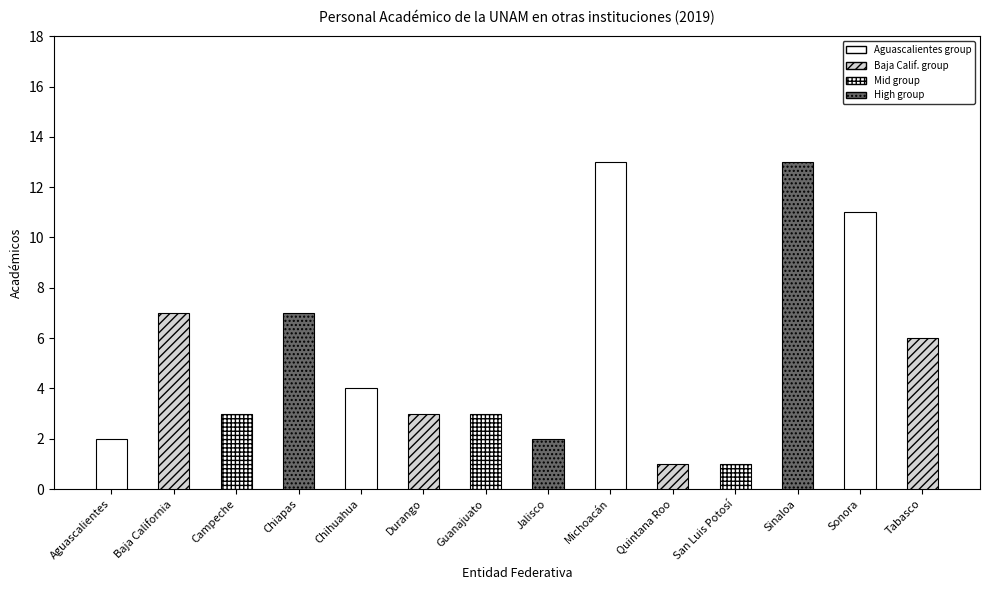

Reading left to right, list all the values displayed in this chart.

Aguascalientes=2	Baja California=7	Campeche=3	Chiapas=7	Chihuahua=4	Durango=3	Guanajuato=3	Jalisco=2	Michoacán=13	Quintana Roo=1	San Luis Potosí=1	Sinaloa=13	Sonora=11	Tabasco=6